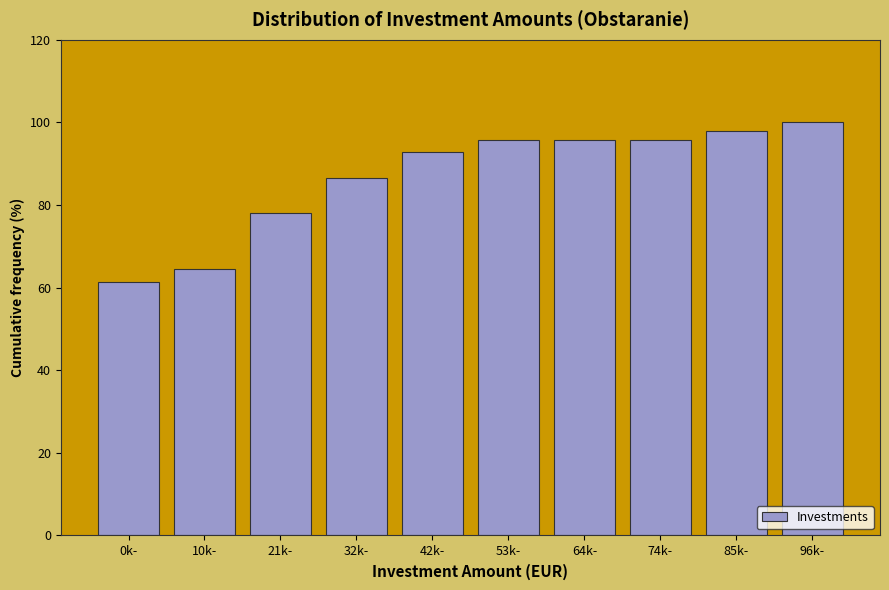

Reading left to right, extract all data points from this chart.

0k-=61.5	10k-=64.6	21k-=78.1	32k-=86.5	42k-=92.7	53k-=95.8	64k-=95.8	74k-=95.8	85k-=97.9	96k-=100.0